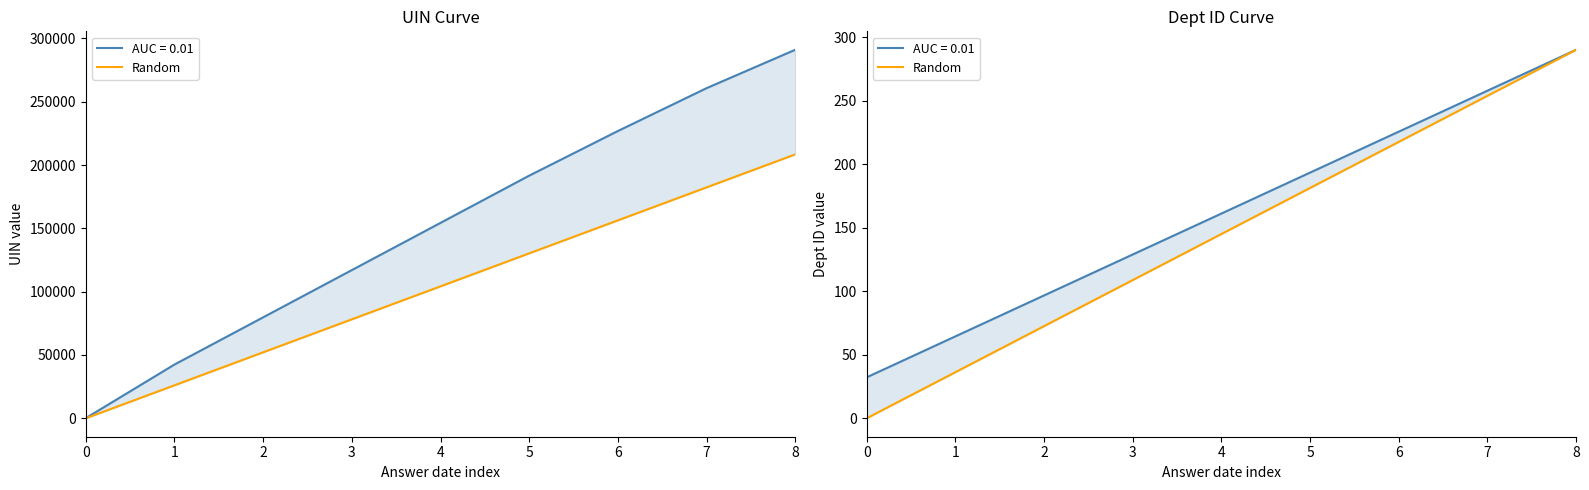

Count the number of values greater than 145.

4